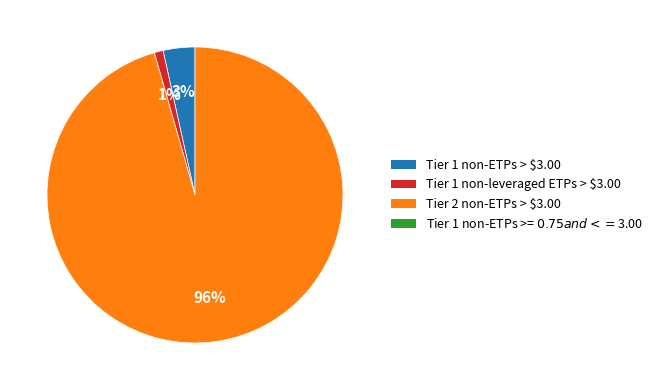

To the nearest percent, what is the average slice percentage?

33%